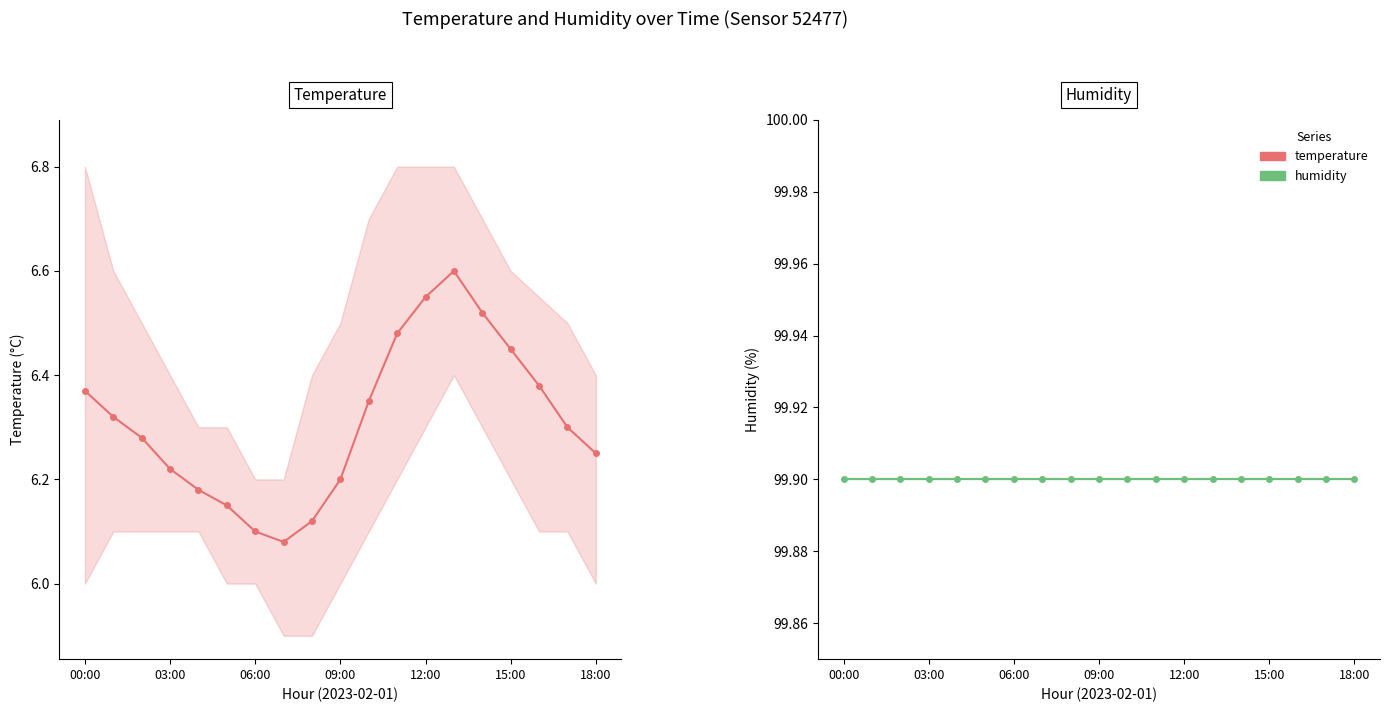

What is the total value across all series at 03:00?

106.1